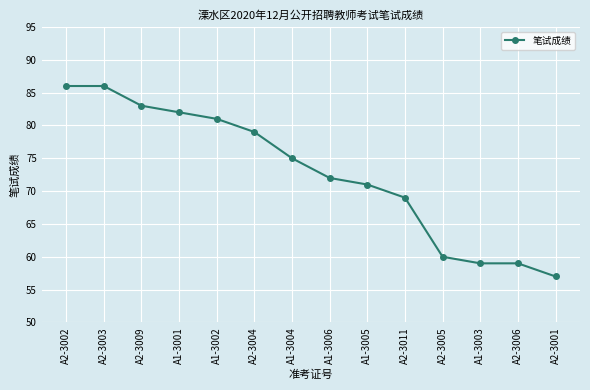

What is the value of the 12th point from the left?

59